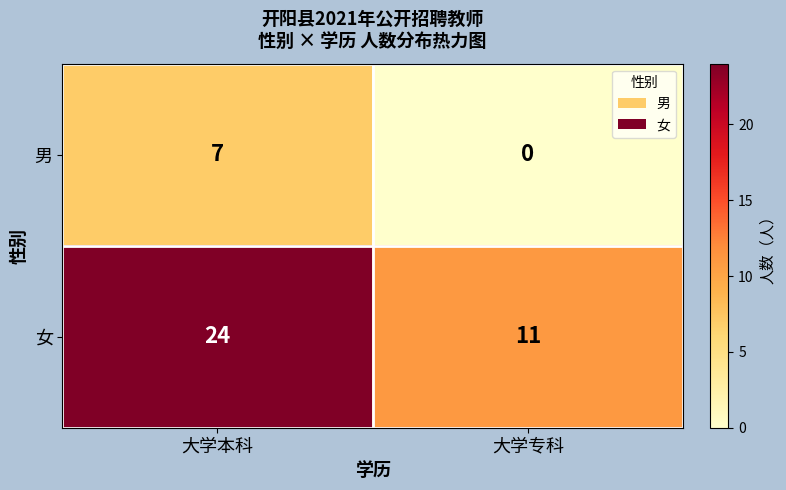

Which label corresponds to the smallest value in the chart?

大学专科